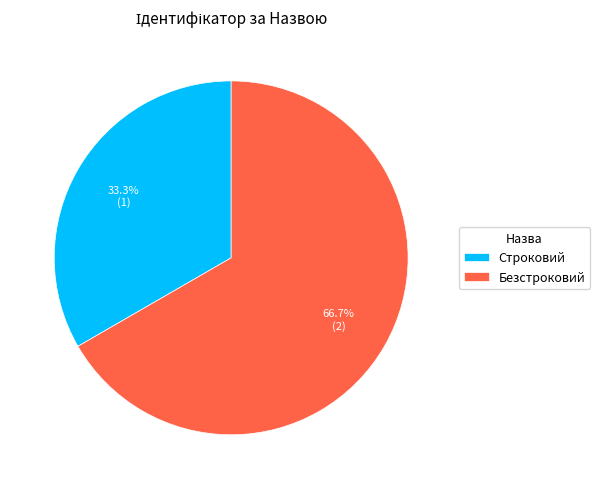

What percentage is the Безстроковий slice, to the nearest percent?

67%